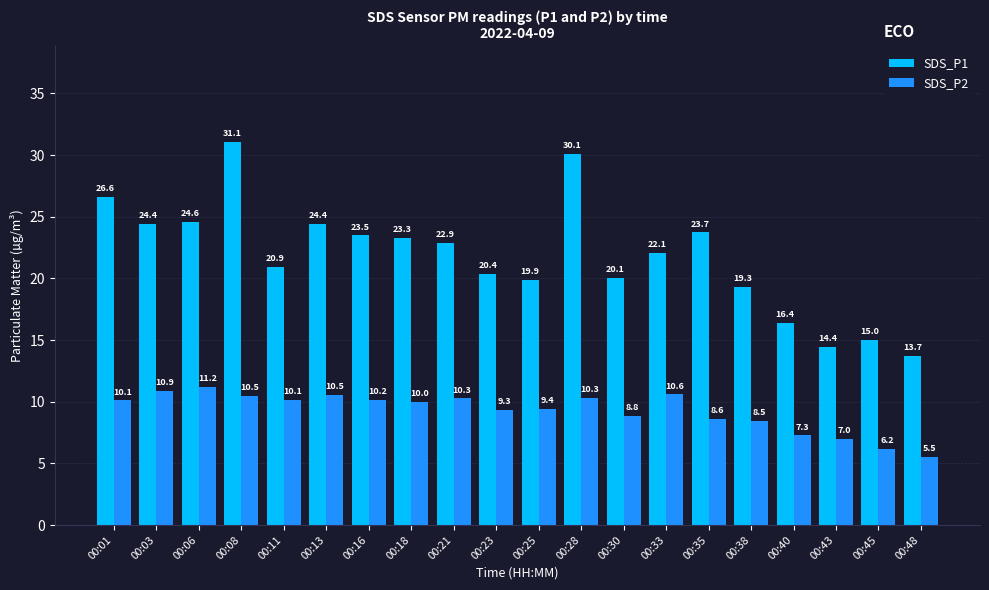

At which category is the sum across all series the highest?

00:08